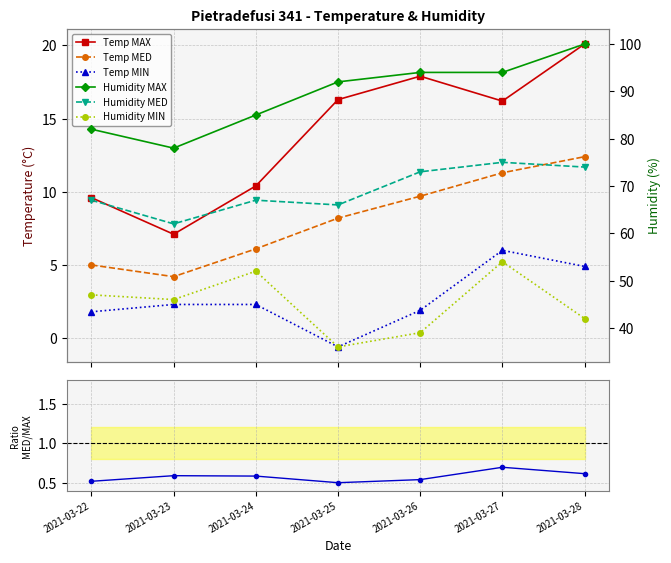

List the labels in order of Temp MAX value, largest first.

2021-03-28, 2021-03-26, 2021-03-25, 2021-03-27, 2021-03-24, 2021-03-22, 2021-03-23